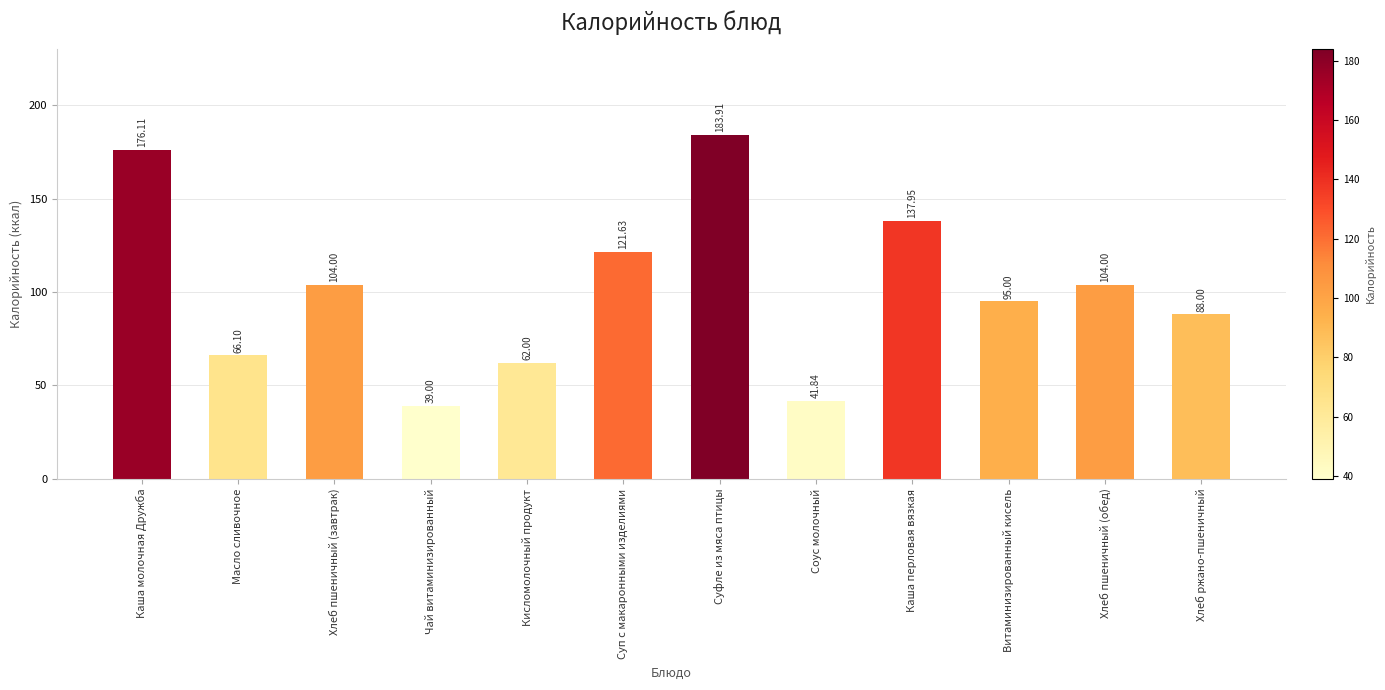

Which has a higher value, Чай витаминизированный or Суфле из мяса птицы?

Суфле из мяса птицы